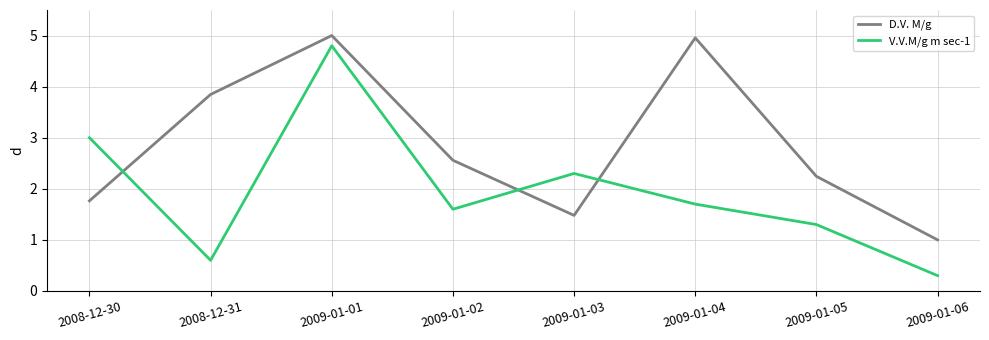

At 2009-01-02, list the series in order from largest to smallest.

D.V. M/g, V.V.M/g m sec-1